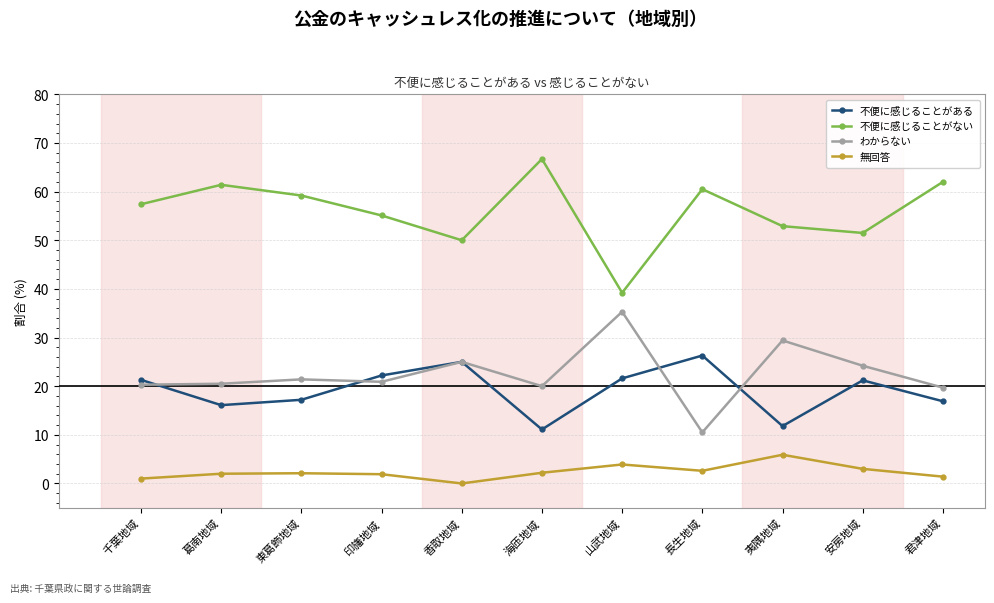

What is the label of the 8th point from the left?

長生地域